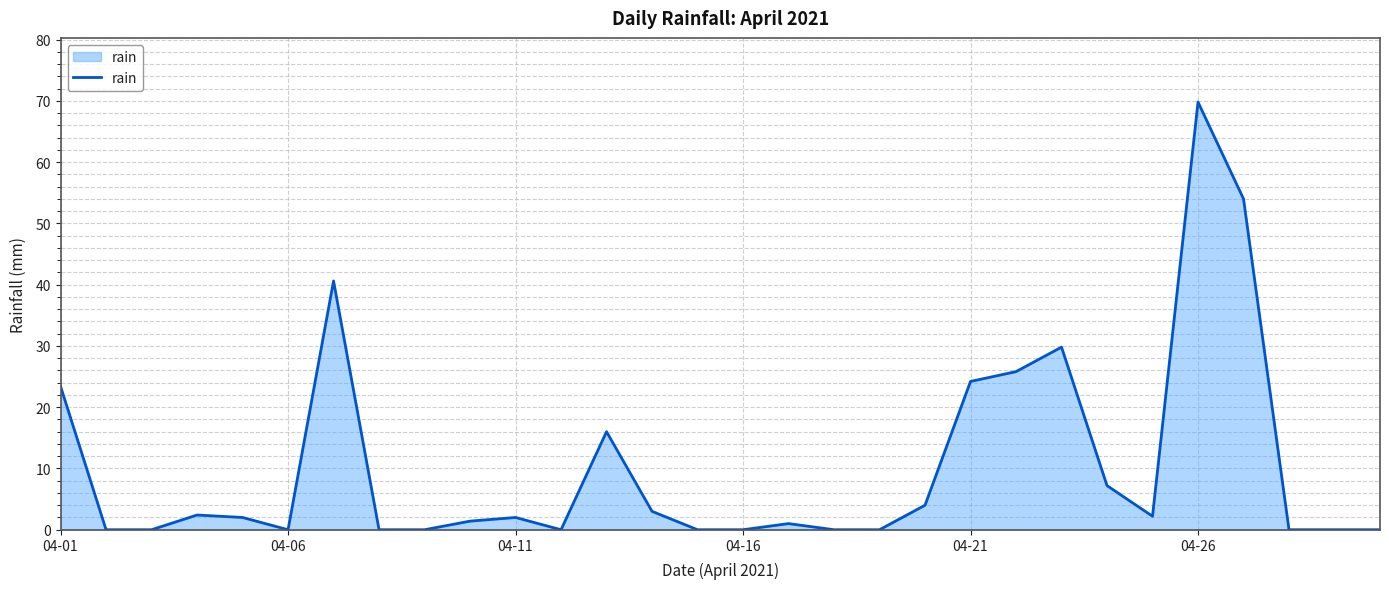

What is the difference between the maximum and minimum values?

69.8